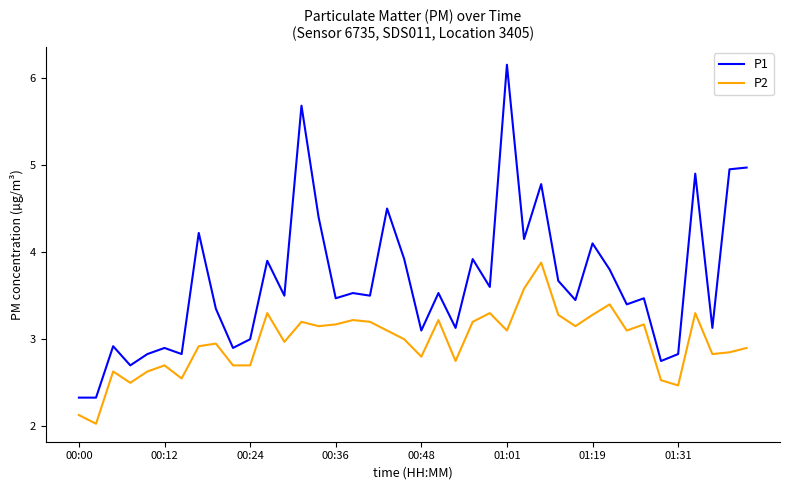

Which series has the largest range (max minus min)?

P1